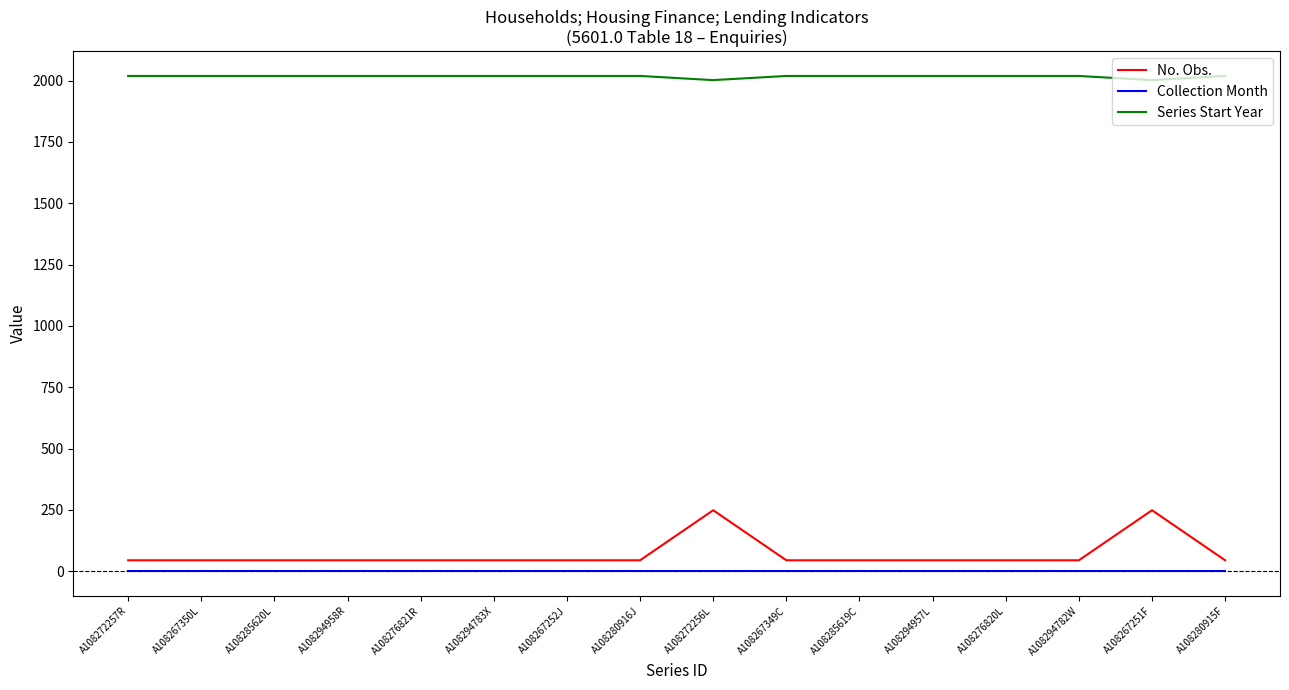

The Series Start Year series shows 1392 at A108280916J. True or false?

False